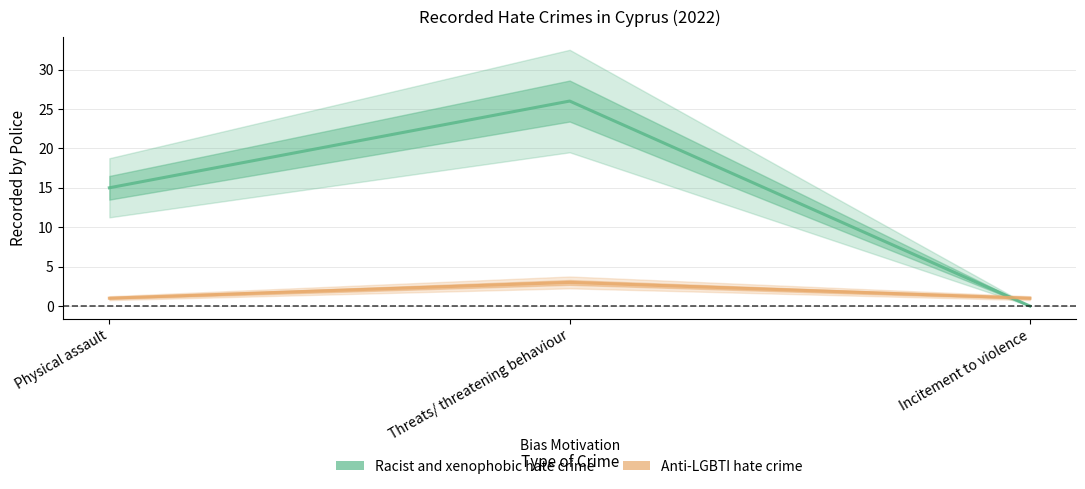

Is it true that Racist and xenophobic hate crime equals 15 at Physical assault?

True